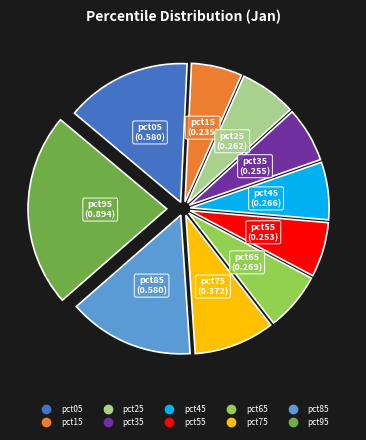

Which slice is the largest?

pct95